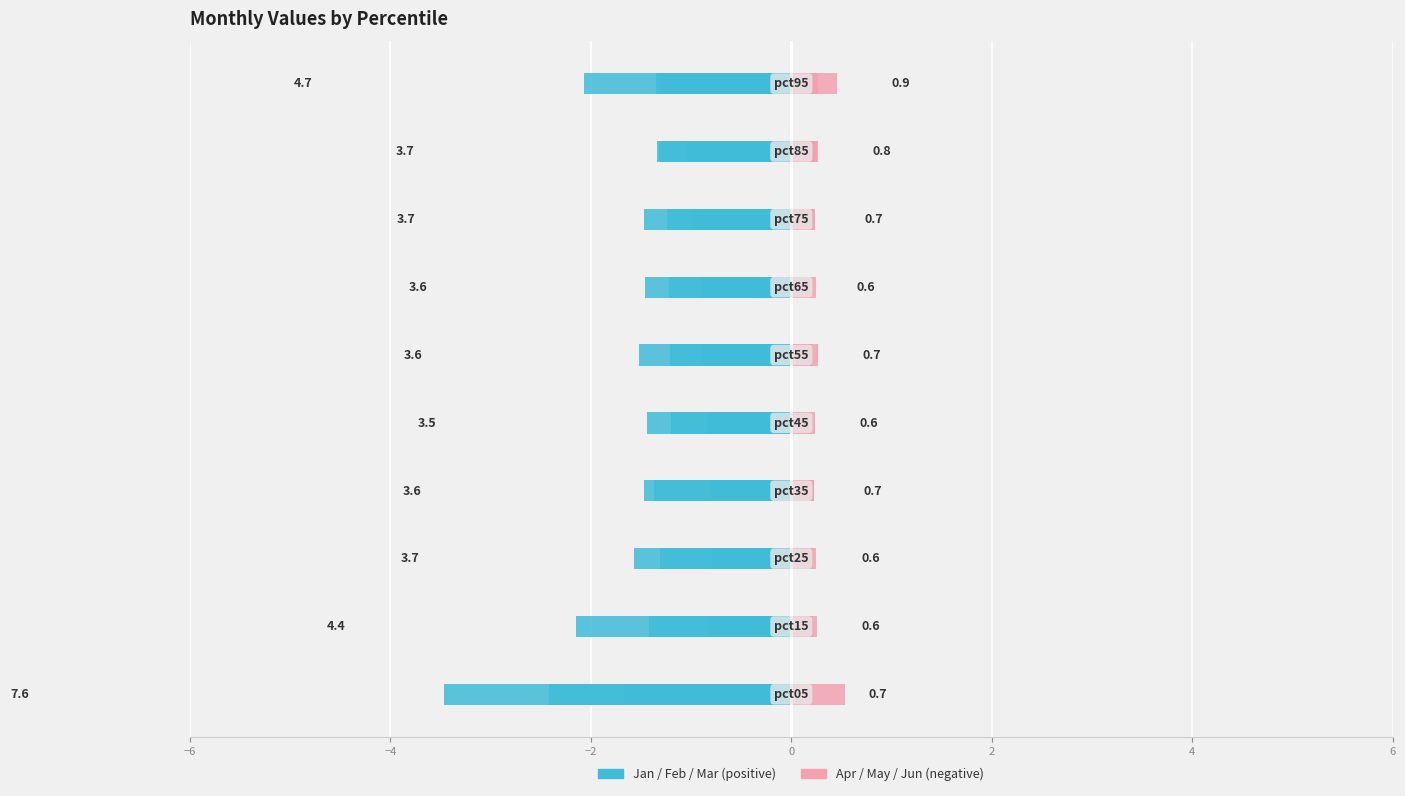

At how many categories does at least one series exceed -2?

10